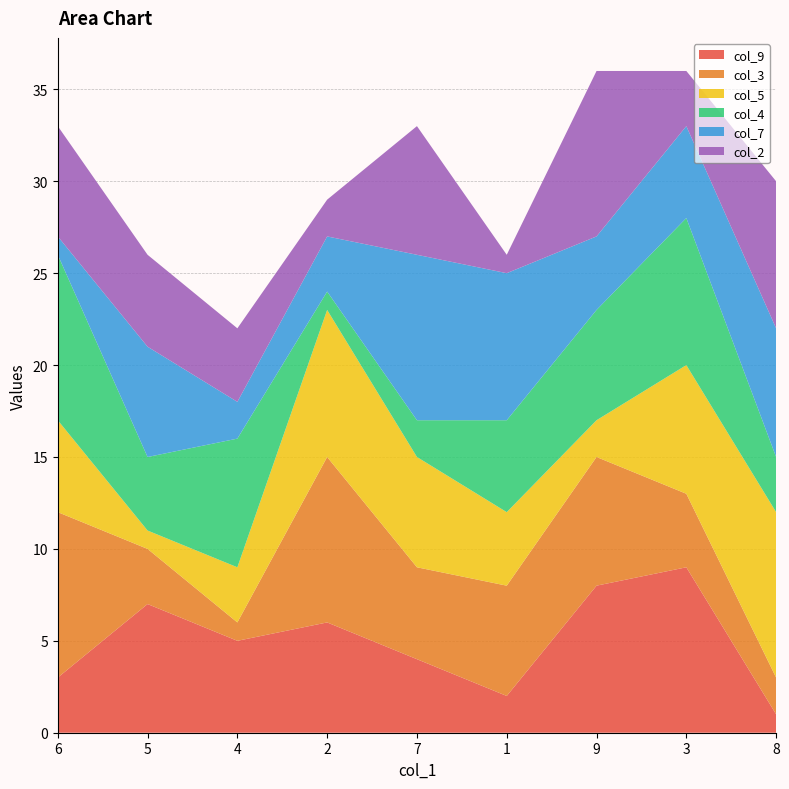

Reading left to right, transcribe all the data shown in this chart.

col_9: 6=3	5=7	4=5	2=6	7=4	1=2	9=8	3=9	8=1
col_3: 6=9	5=3	4=1	2=9	7=5	1=6	9=7	3=4	8=2
col_5: 6=5	5=1	4=3	2=8	7=6	1=4	9=2	3=7	8=9
col_4: 6=9	5=4	4=7	2=1	7=2	1=5	9=6	3=8	8=3
col_7: 6=1	5=6	4=2	2=3	7=9	1=8	9=4	3=5	8=7
col_2: 6=6	5=5	4=4	2=2	7=7	1=1	9=9	3=3	8=8